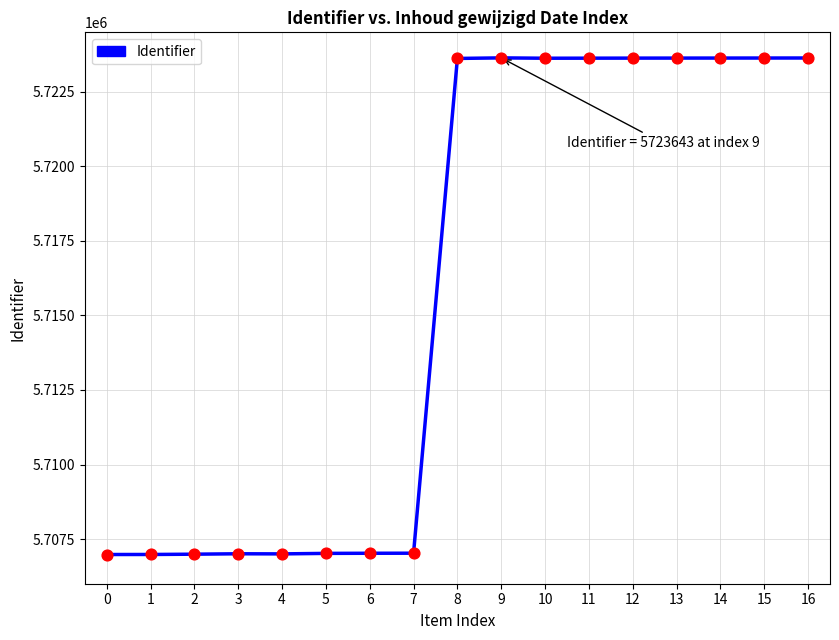

What is the change in value from 10 to 11?

+2